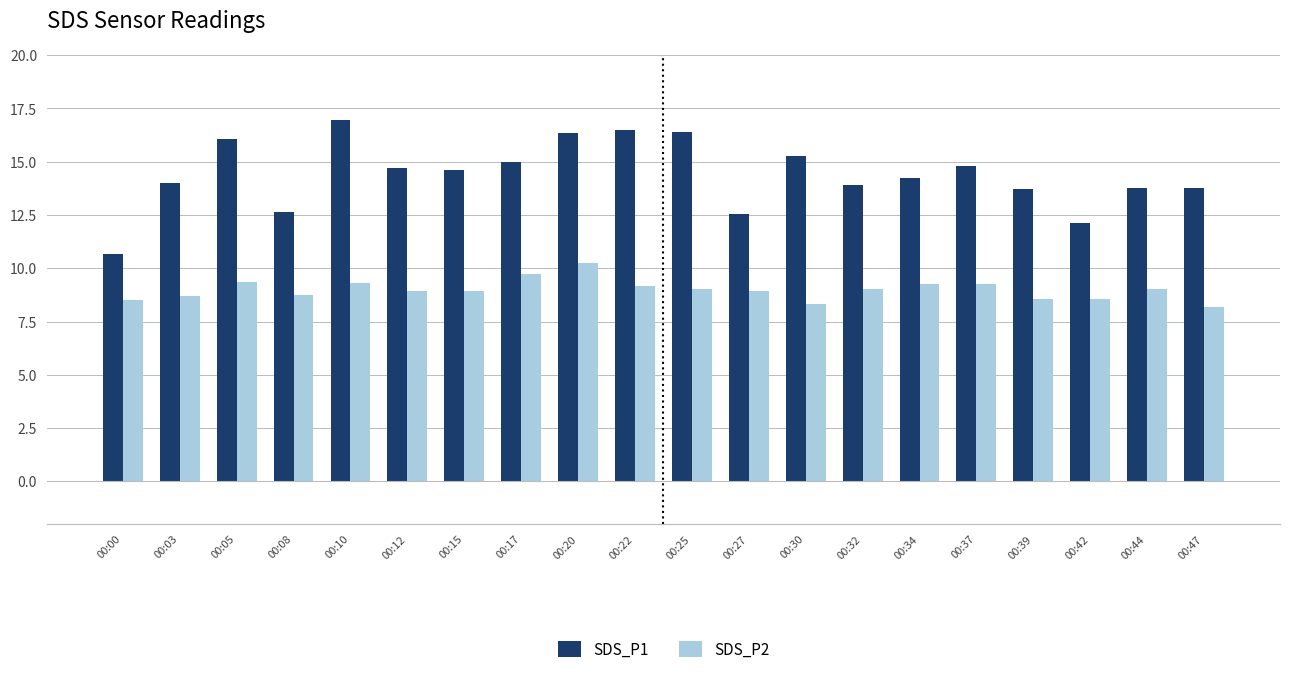

What are all the series names shown in the legend?

SDS_P1, SDS_P2